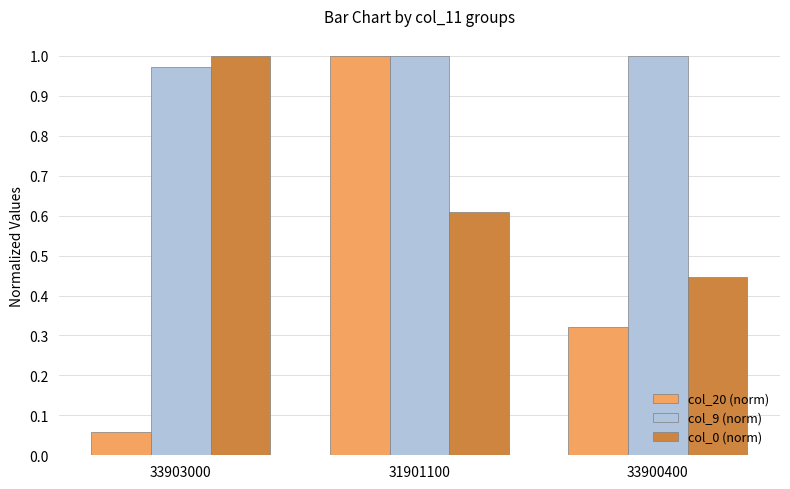

What is the spread (max minus min) of values at 33903000?

0.9